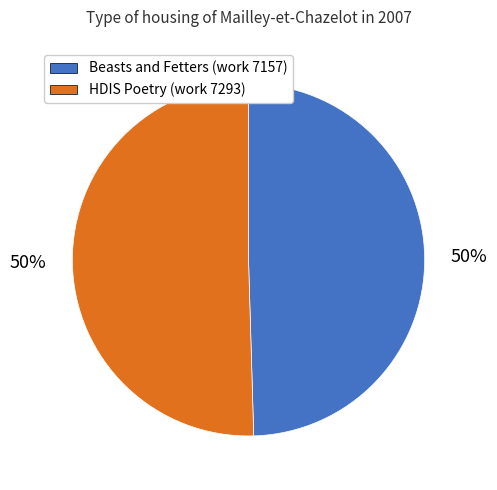

To the nearest percent, what is the average slice percentage?

50%